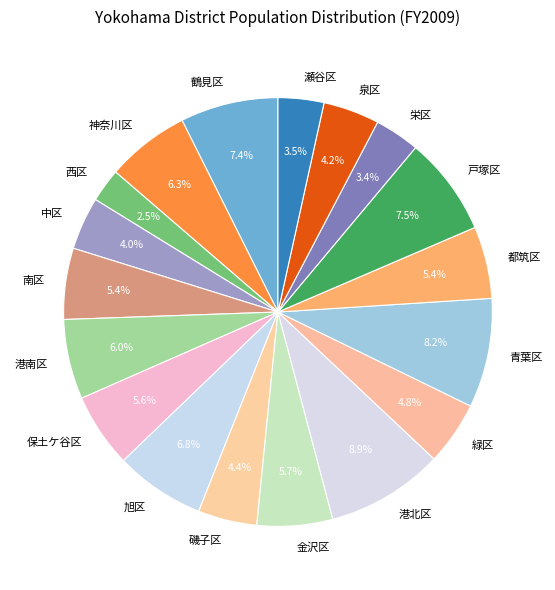

Is there a majority slice in this chart?

No